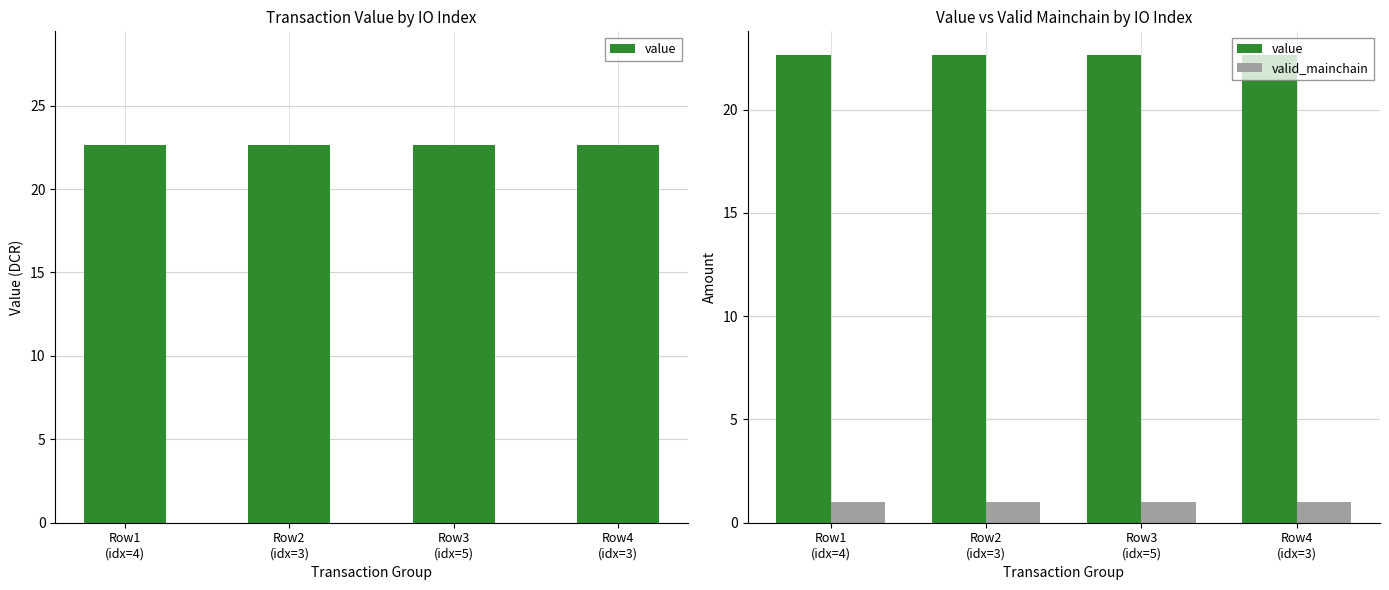

Which series changed the most between Row1
(idx=4) and Row3
(idx=5)?

value